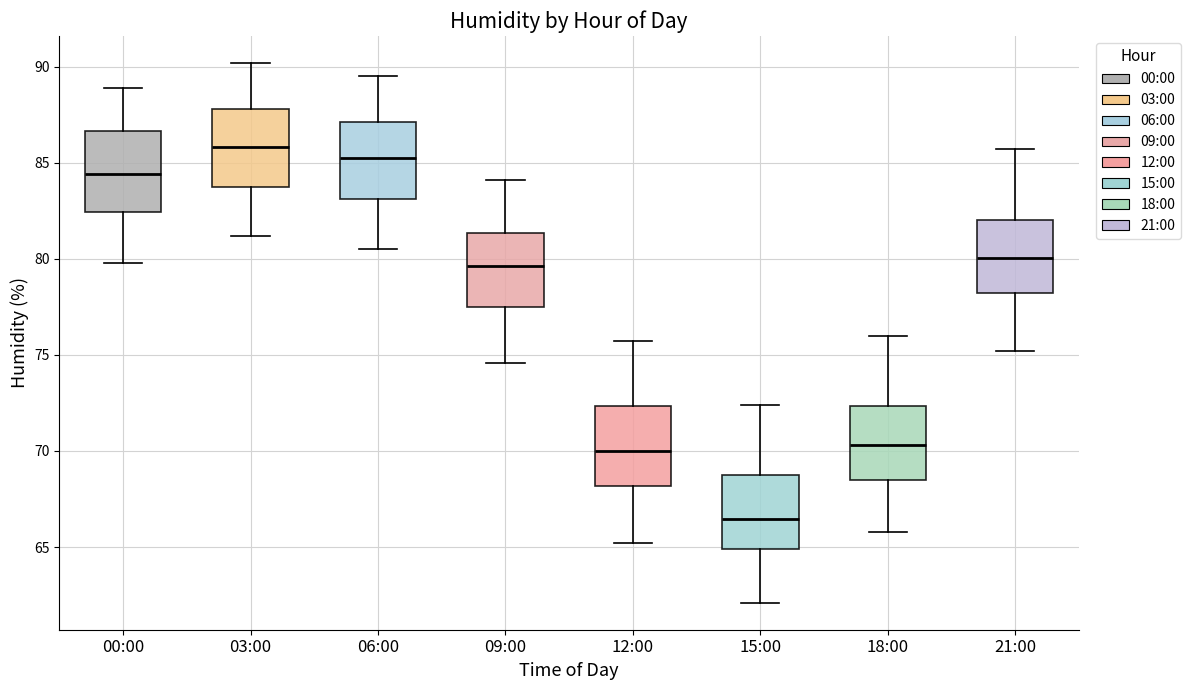

Reading left to right, read every box against the y-axis: the position of its median line, the range the box covers, and the ends of its whiskers. The values are not printed on the chart, so give them approximately, as read against the axis.

00:00: median 84.5, box 82.5 to 86.5, whiskers 80.0 to 89.0
03:00: median 86.0, box 83.5 to 88.0, whiskers 81.0 to 90.0
06:00: median 85.5, box 83.0 to 87.0, whiskers 80.5 to 89.5
09:00: median 79.5, box 77.5 to 81.5, whiskers 74.5 to 84.0
12:00: median 70.0, box 68.0 to 72.5, whiskers 65.0 to 75.5
15:00: median 66.5, box 65.0 to 69.0, whiskers 62.0 to 72.5
18:00: median 70.5, box 68.5 to 72.5, whiskers 66.0 to 76.0
21:00: median 80.0, box 78.0 to 82.0, whiskers 75.0 to 85.5